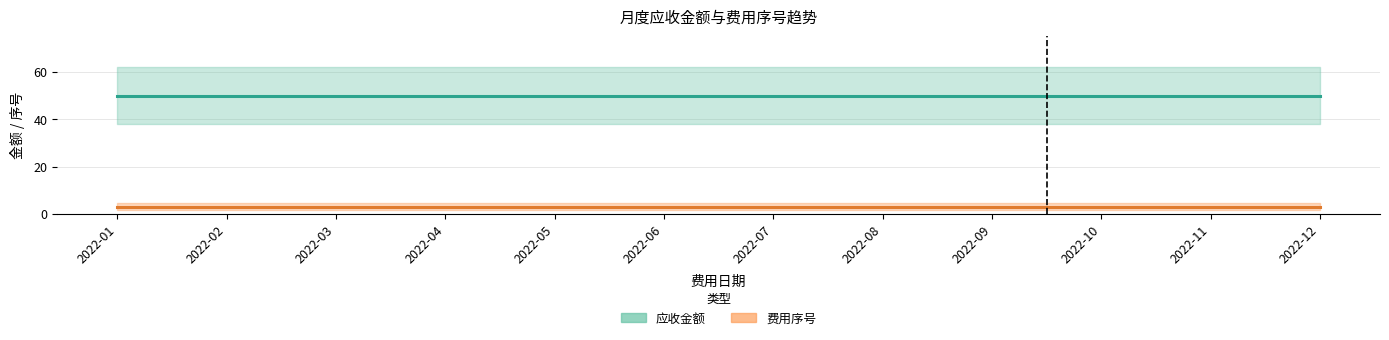

The 费用序号 series shows 2 at 2022-06. True or false?

False